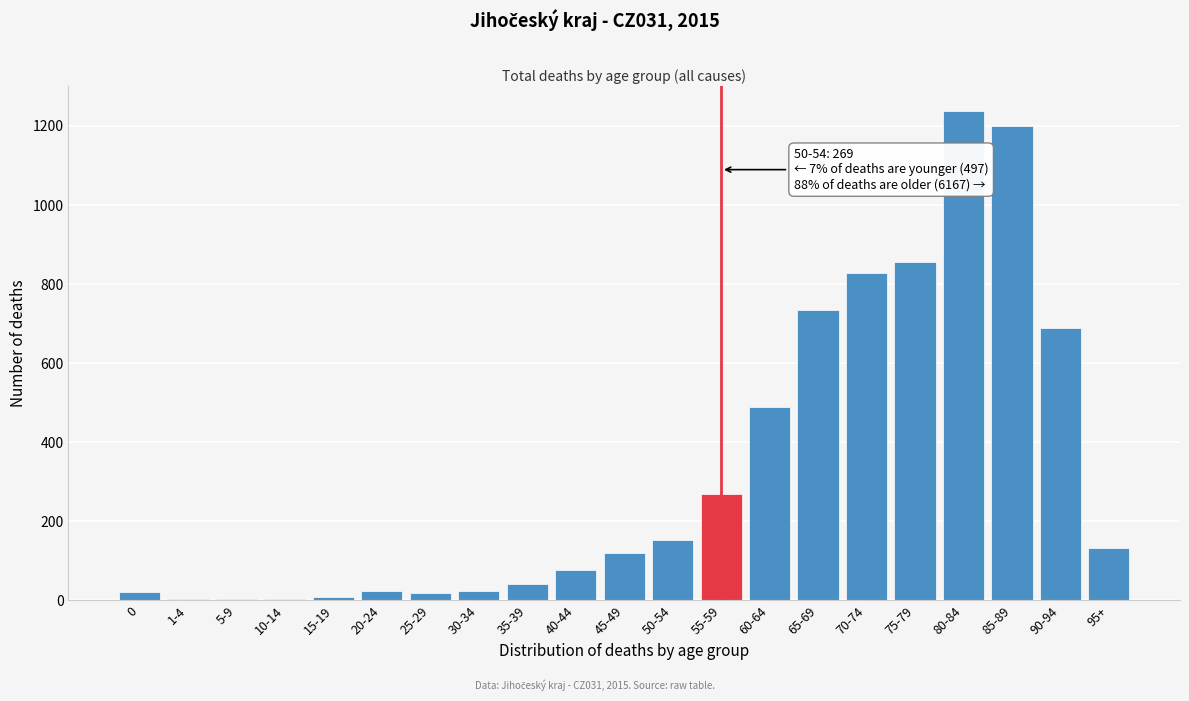

True or false: the data shows 269 at 55-59.

True